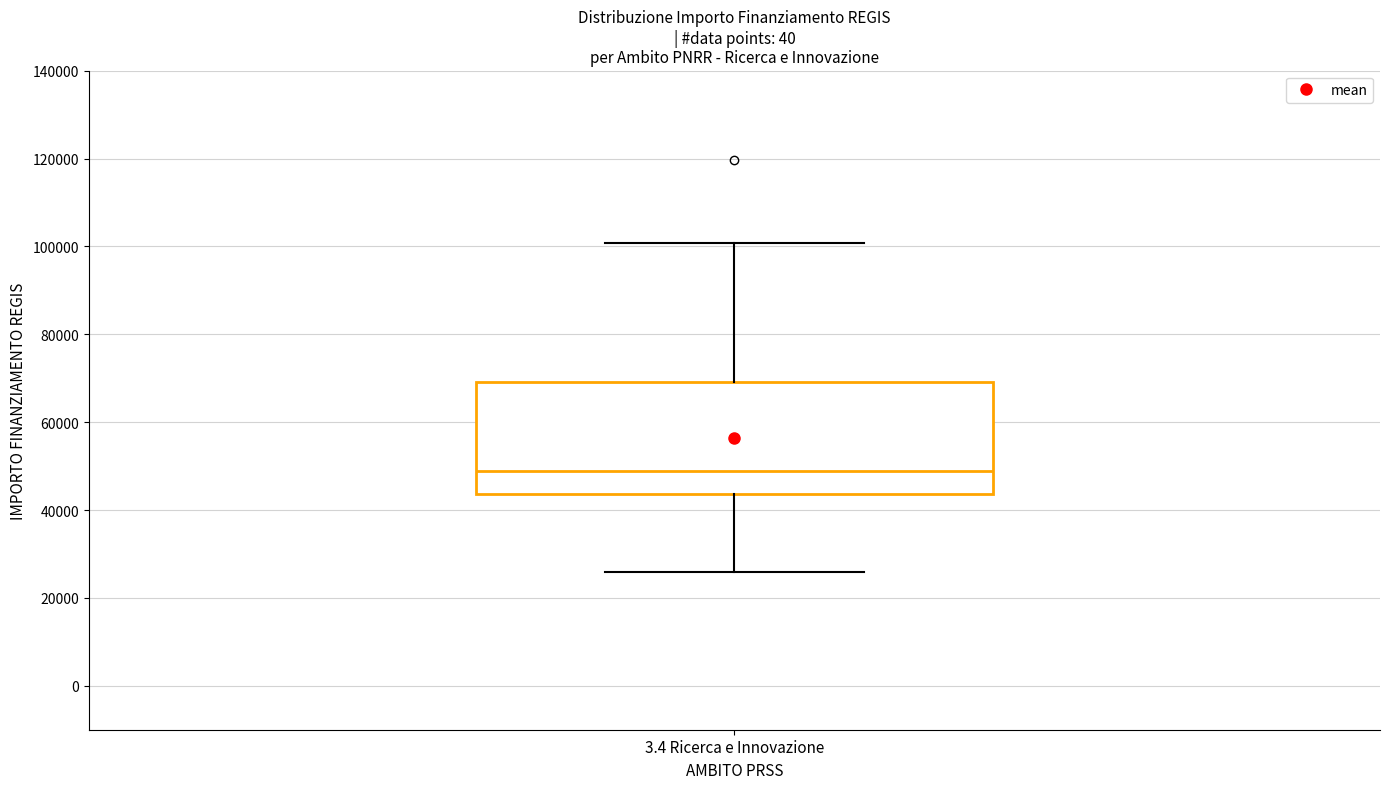

Read this box plot against the y-axis: the position of the median line, the range covered by the box, and the ends of both whiskers. The values are not printed on the chart, so give them approximately, as read against the axis.

median 48000, box 44000 to 70000, whiskers 26000 to 100000